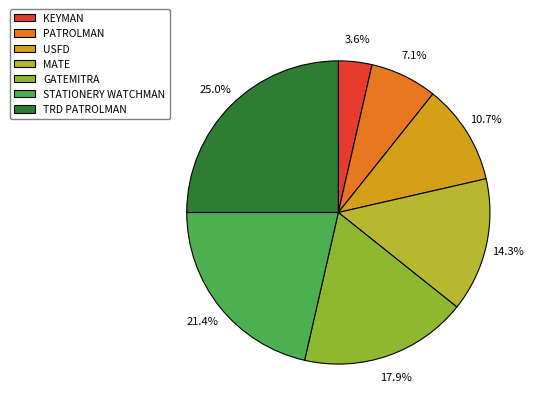

To the nearest percent, what portion does USFD represent?

11%